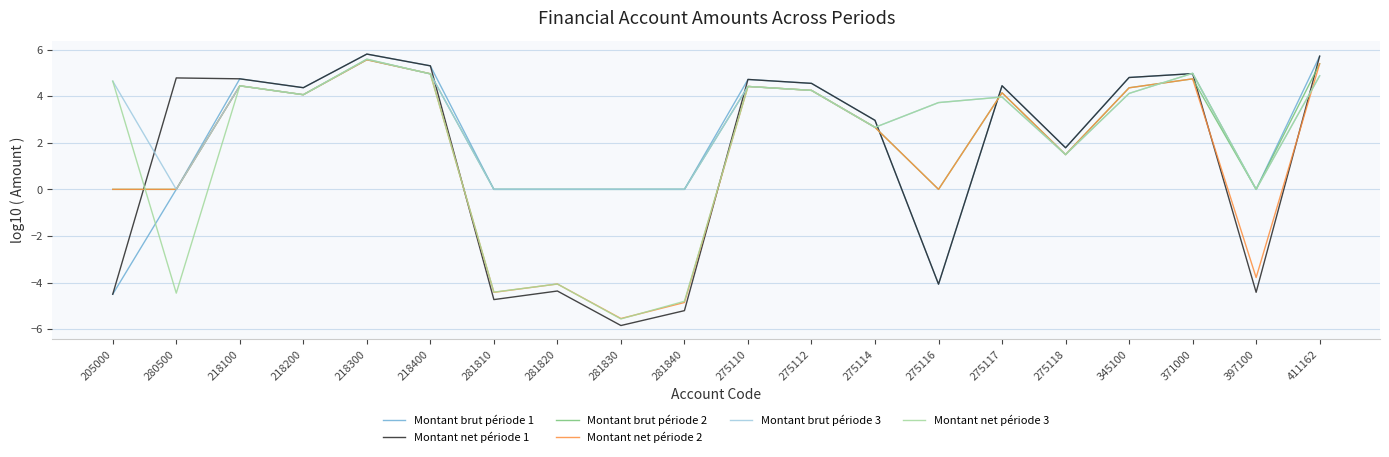

Which category has the lowest value in the Montant brut période 1 series?

205000